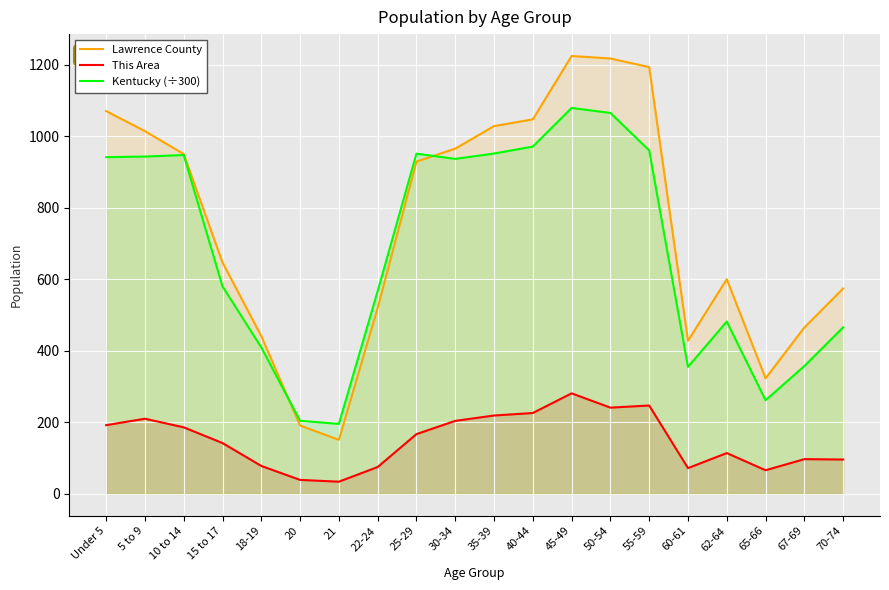

Reading left to right, transcribe all the data shown in this chart.

Lawrence County: 1070.0	1014.0	950.0	647.0	441.0	191.0	151.0	520.0	929.0	965.0	1028.0	1047.0	1224.0	1217.0	1193.0	428.0	600.0	323.0	465.0	574.0
This Area: 192.0	210.0	186.0	142.0	78.0	39.0	34.0	75.0	167.0	204.0	219.0	226.0	281.0	241.0	247.0	72.0	114.0	66.0	97.0	96.0
Kentucky (÷300): 941.2	943.0	947.2	579.9	409.4	204.2	195.5	566.8	951.0	936.4	951.4	970.8	1078.8	1064.8	960.1	354.9	481.7	261.7	357.2	465.5